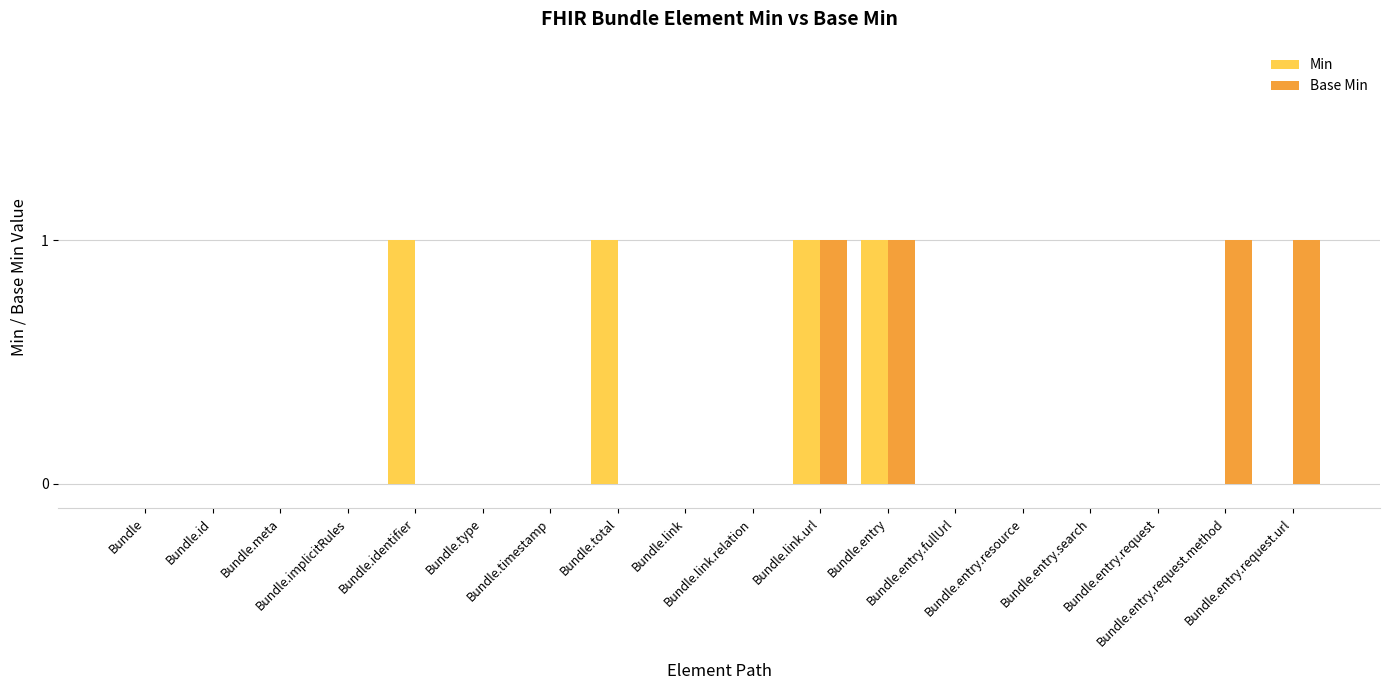

Which category has the highest value in the Min series?

Bundle.identifier